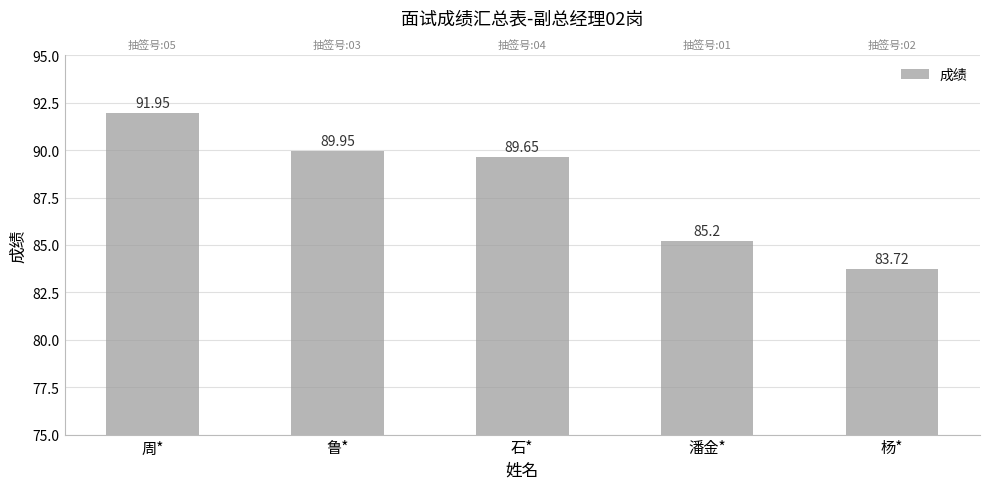

What is the sum of the values at 潘金* and 石*?

174.9